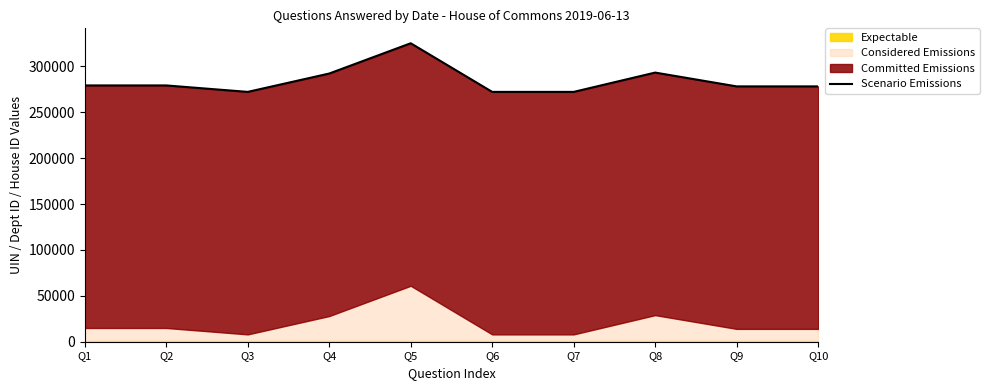

How many points are lower than both their immediate neighbors (excluding endpoints)?

3